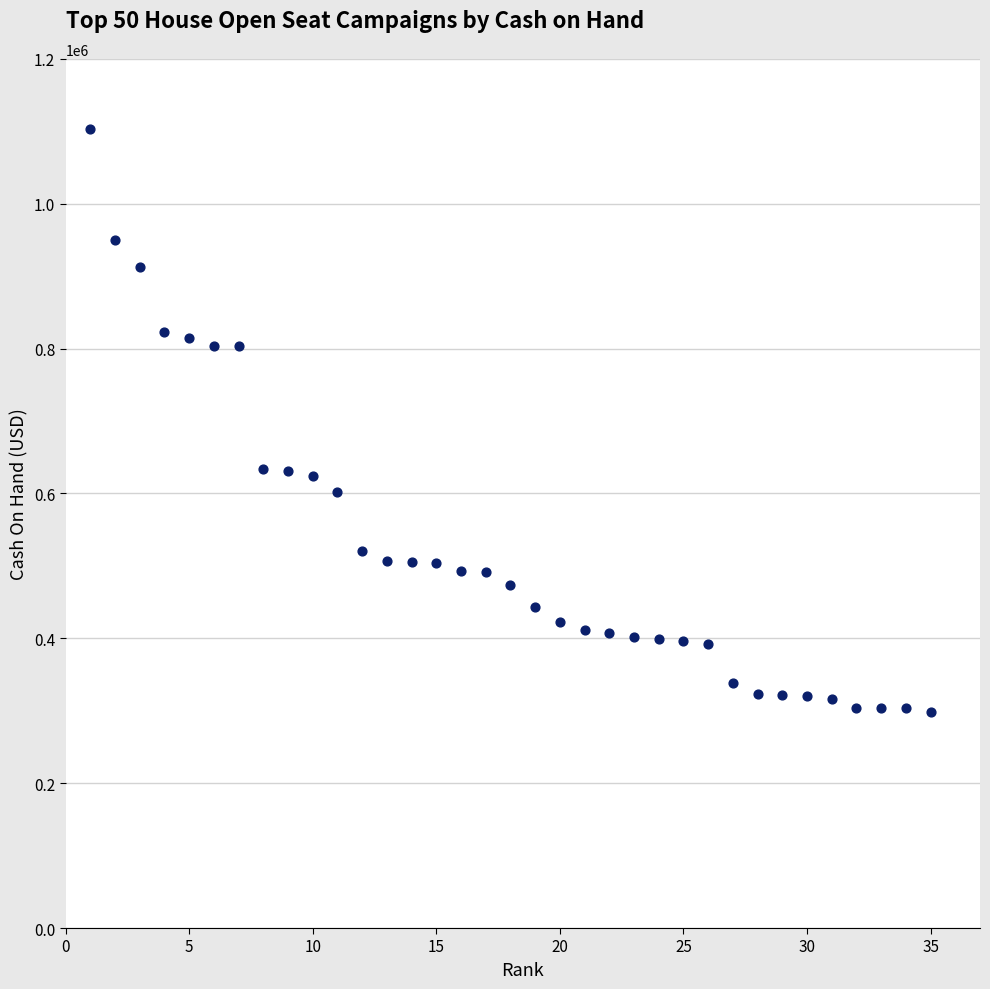

What is the range of X values (max minus min)?

34.0